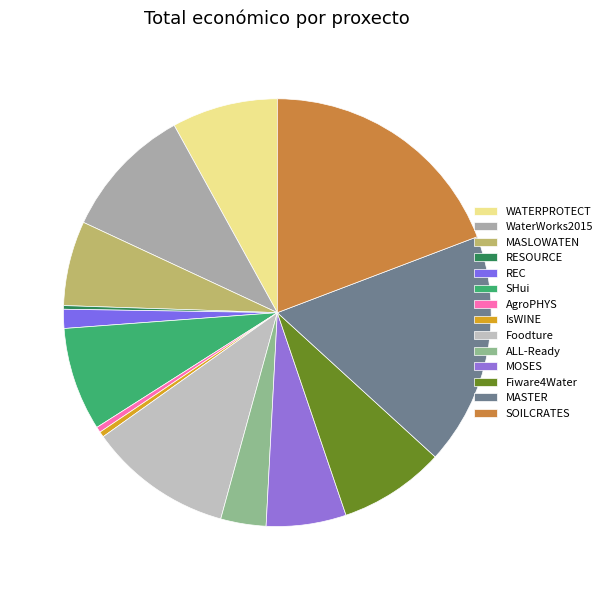

How much of the chart is everything except WaterWorks2015?

89.9%